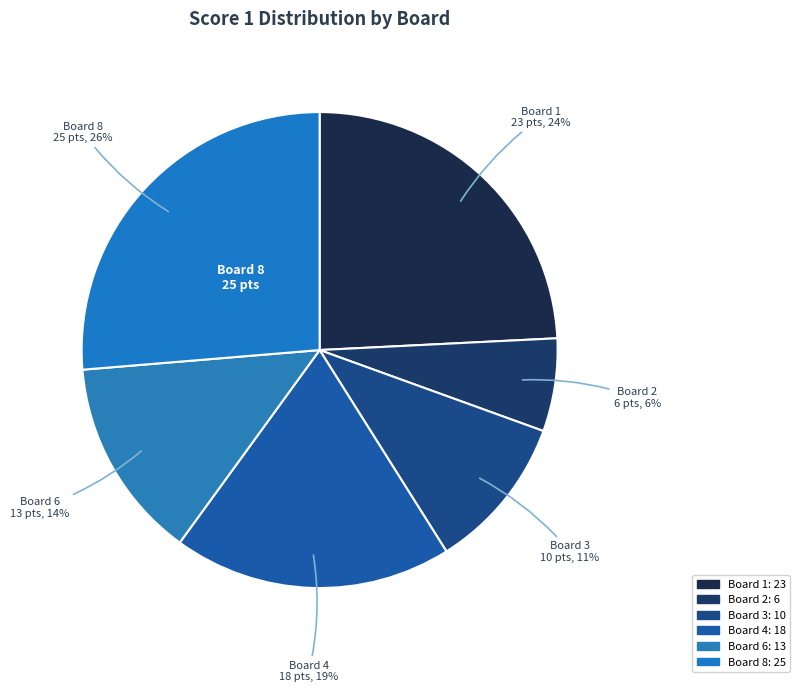

What is the largest slice in the pie chart?

Board 8